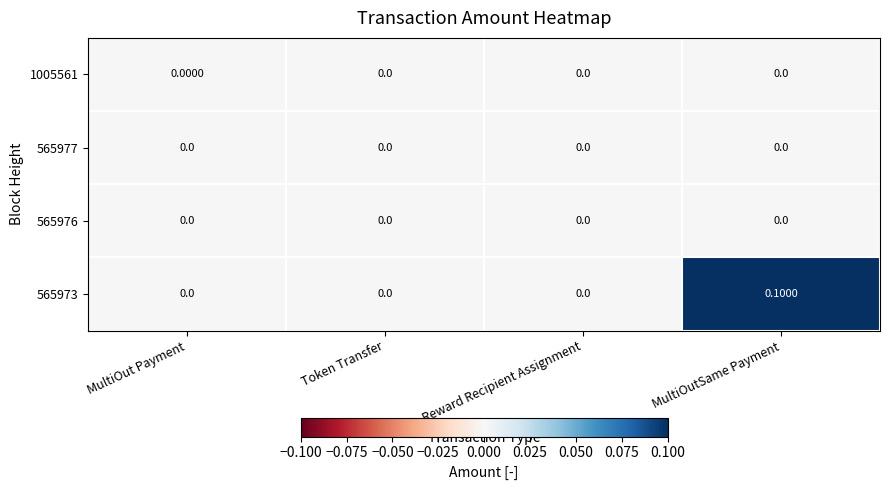

At which category is the sum across all series the highest?

MultiOutSame Payment